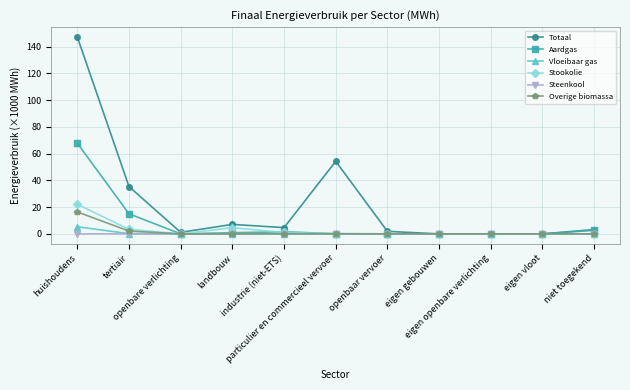

How many lines are shown in the chart?

6